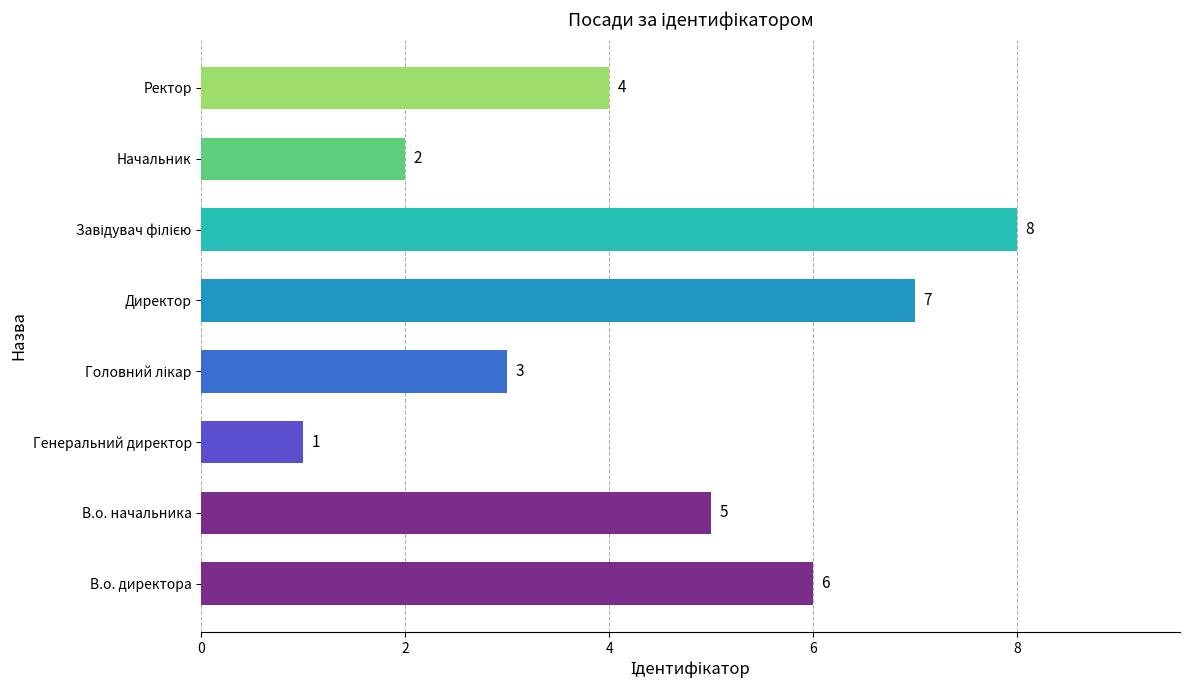

The value at Ректор is 4. True or false?

True